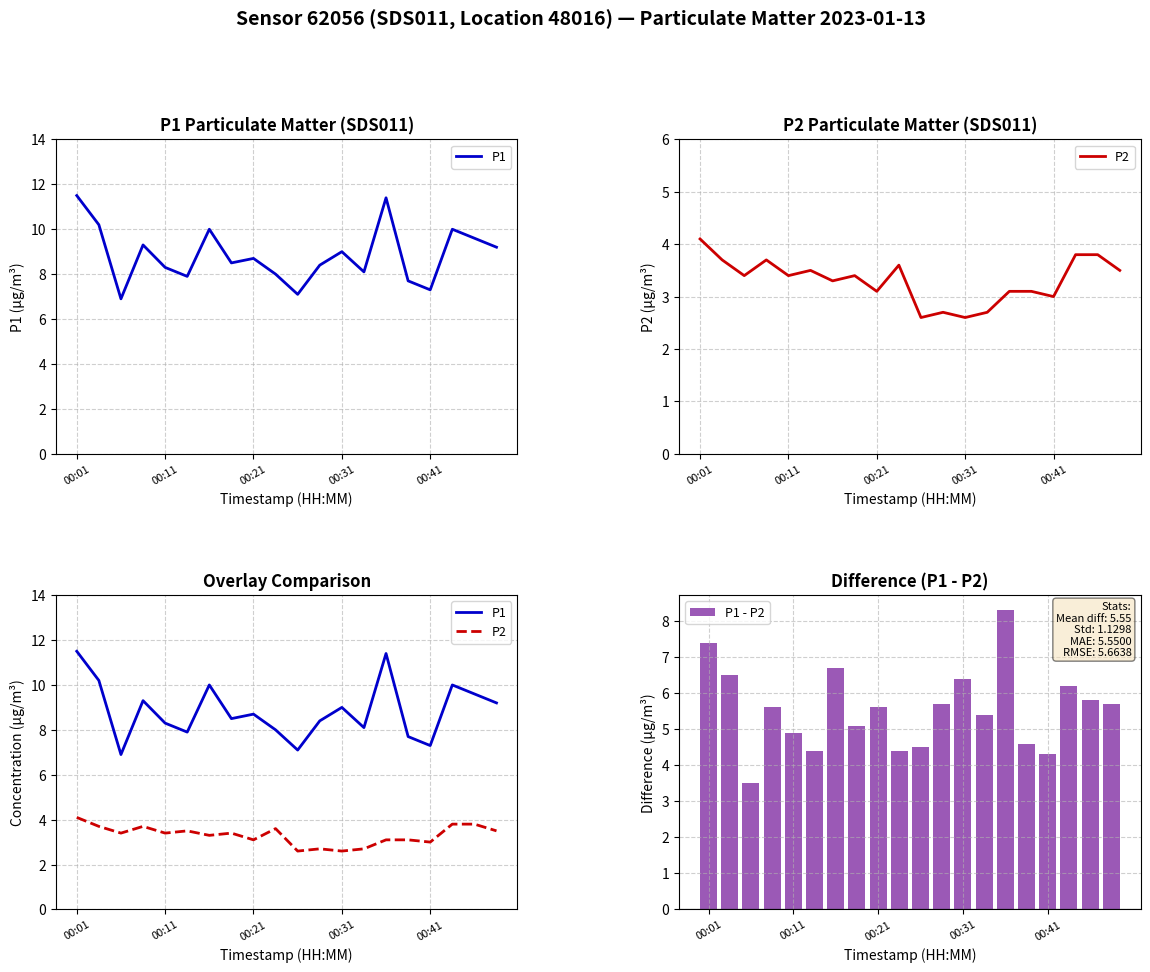

The value of P1 - P2 at 00:21 is 5.6. True or false?

True